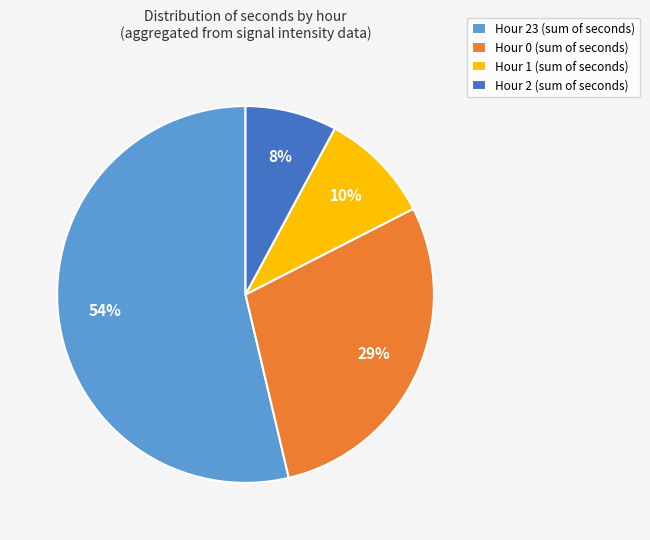

How many slices are in this pie chart?

4